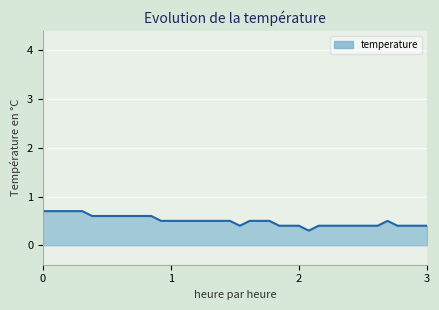

What is the minimum value shown in the chart?

0.3